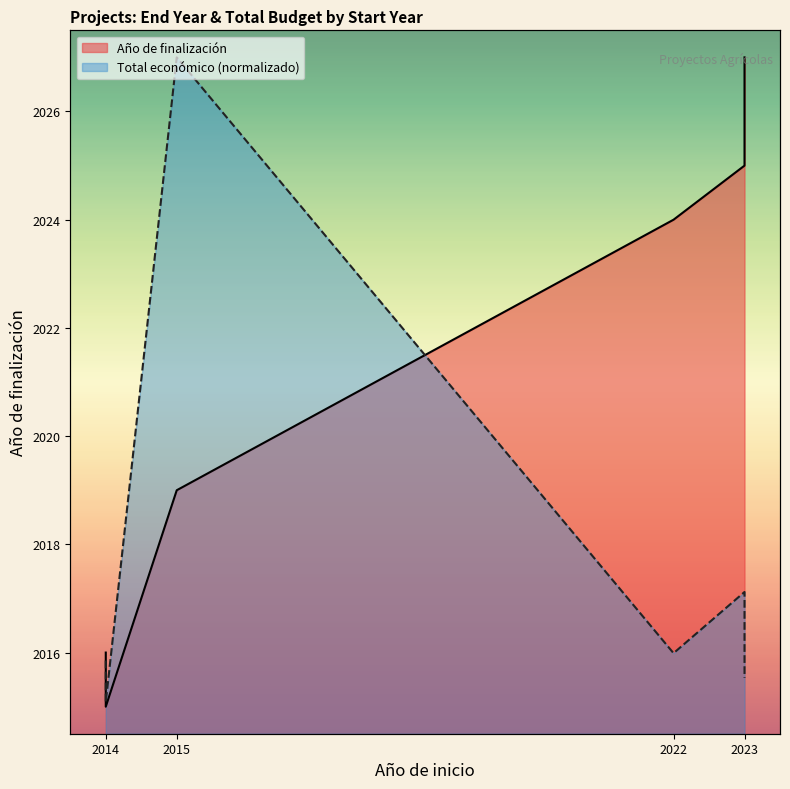

How many points are lower than both their immediate neighbors (excluding endpoints)?

2